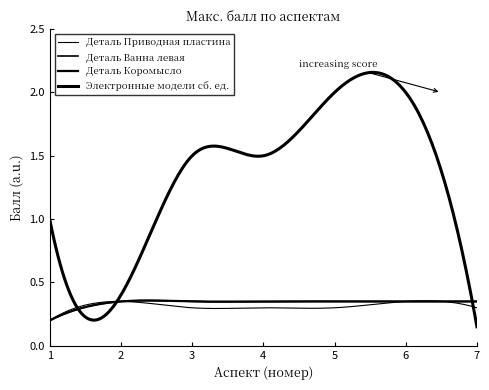

What is the difference between the maximum and second lowest values in the Электронные модели сб. ед. series?

1.6